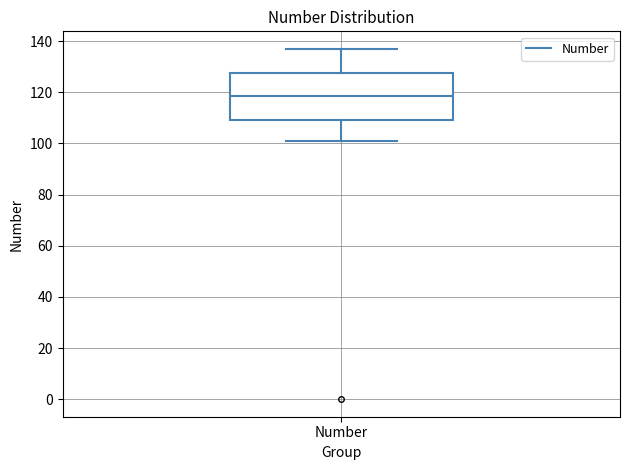

Read this box plot against the y-axis: the position of the median line, the range covered by the box, and the ends of both whiskers. The values are not printed on the chart, so give them approximately, as read against the axis.

median 118, box 110 to 128, whiskers 102 to 138